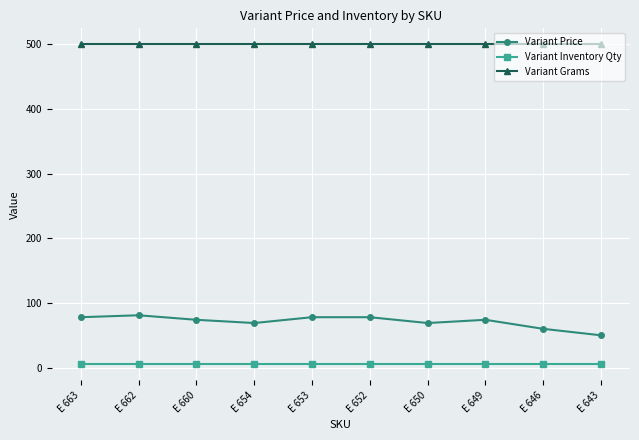

What is the average value of the Variant Price series?

71